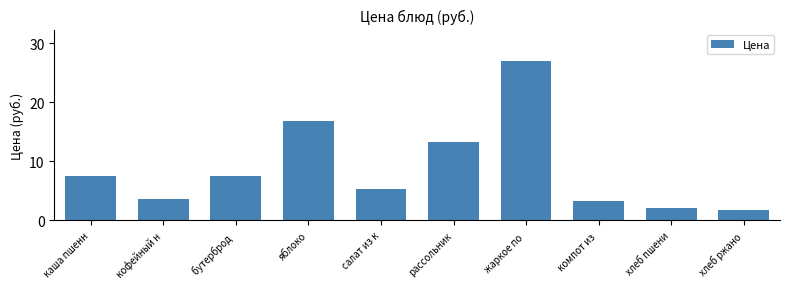

What is the average value?

8.8